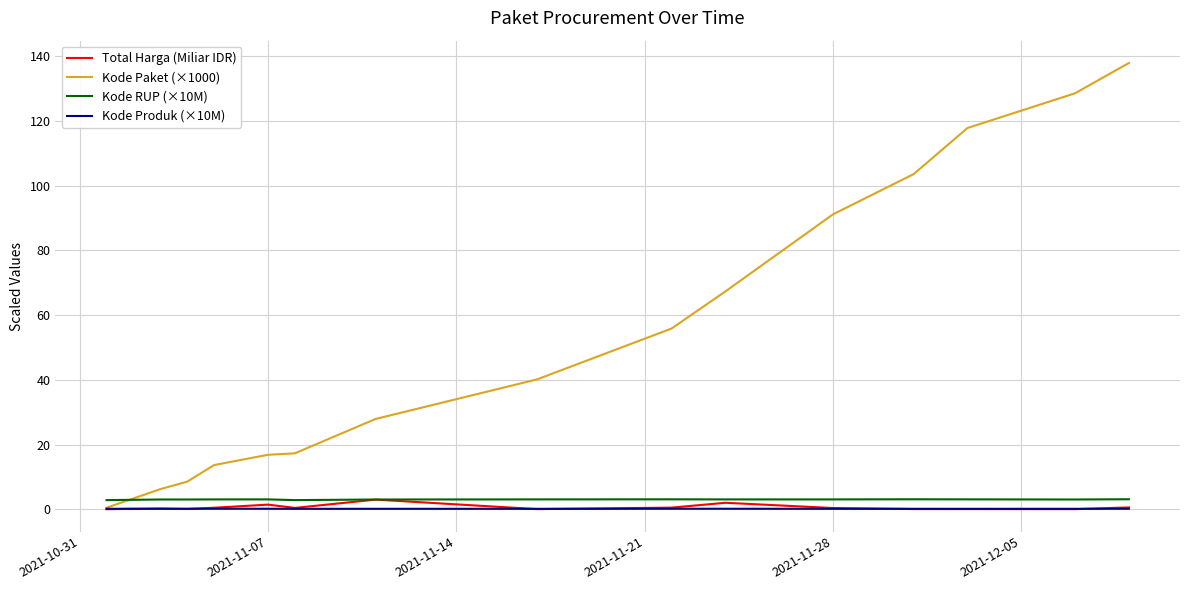

Which series has the widest spread of values?

Kode Paket (×1000)